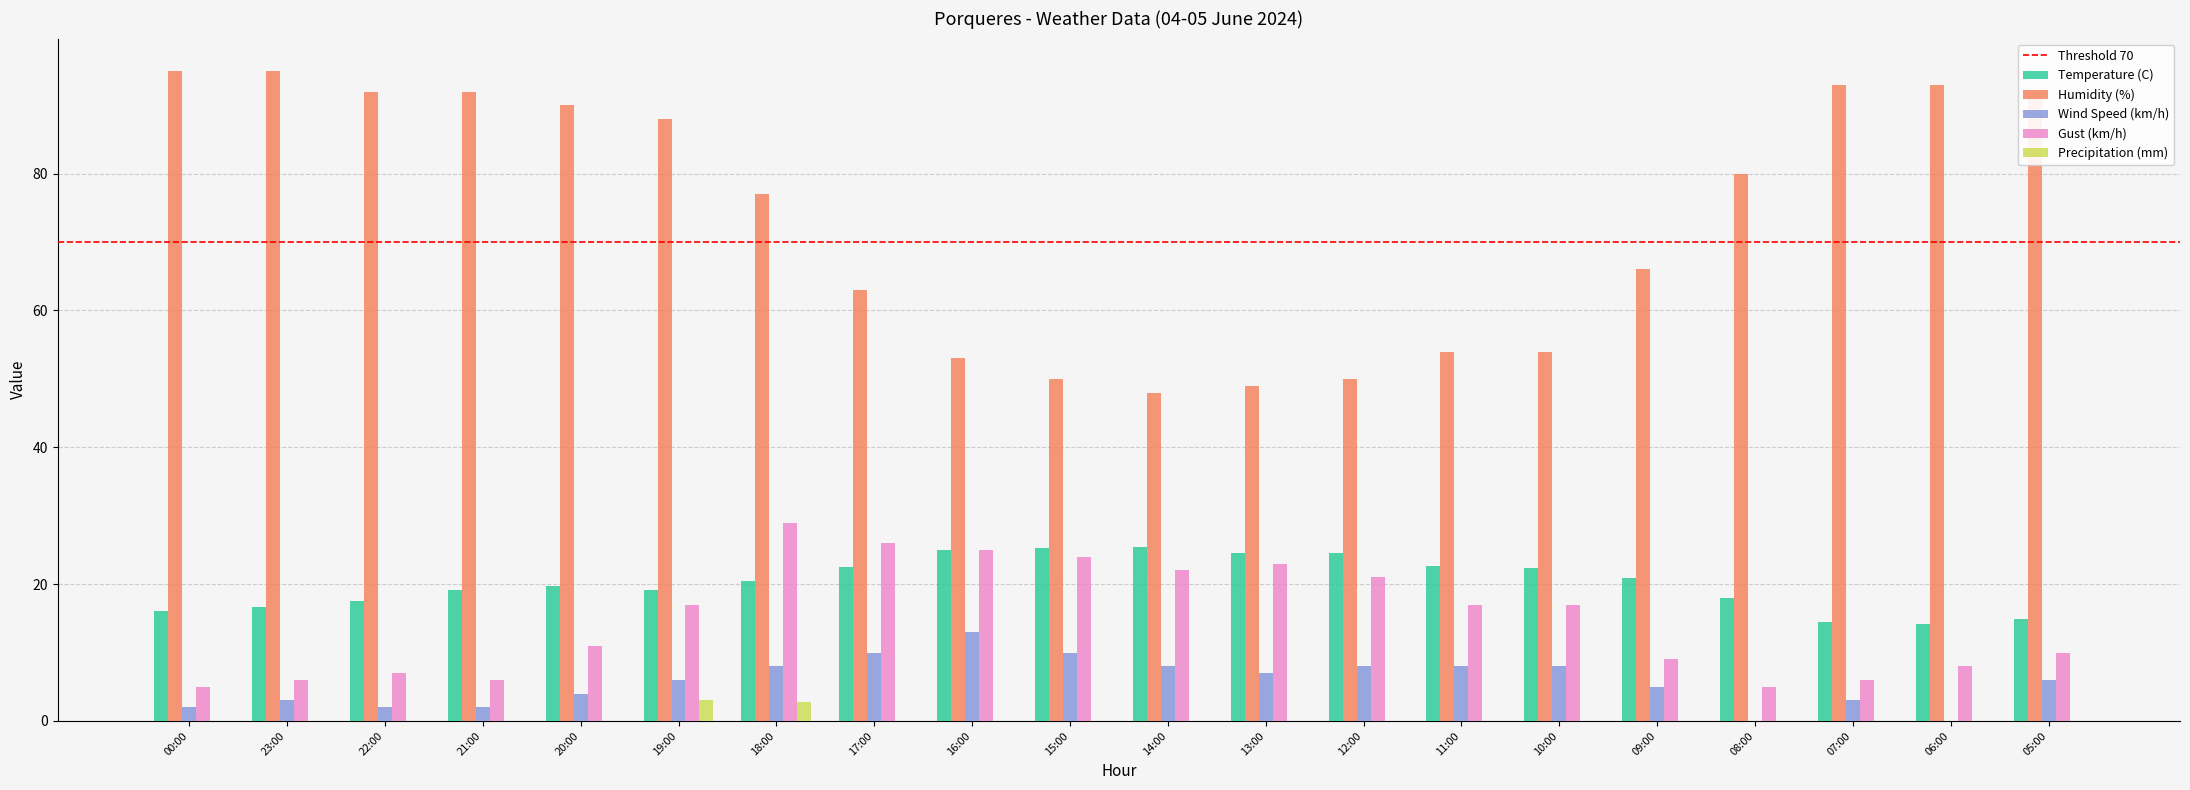

What is the maximum value for Humidity (%)?

95.0